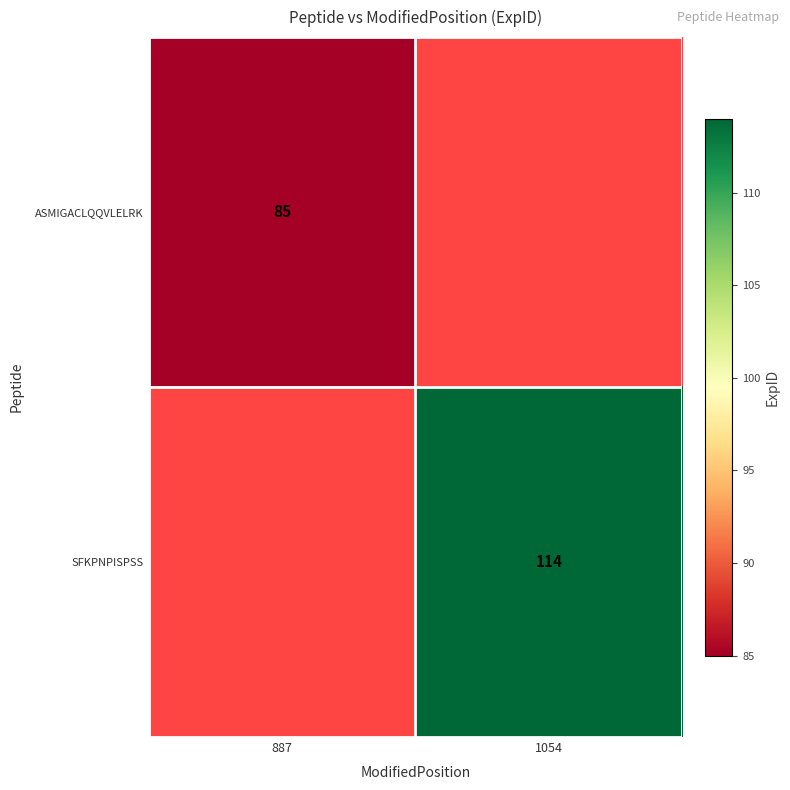

Between 887 and 1054, which is larger?

1054